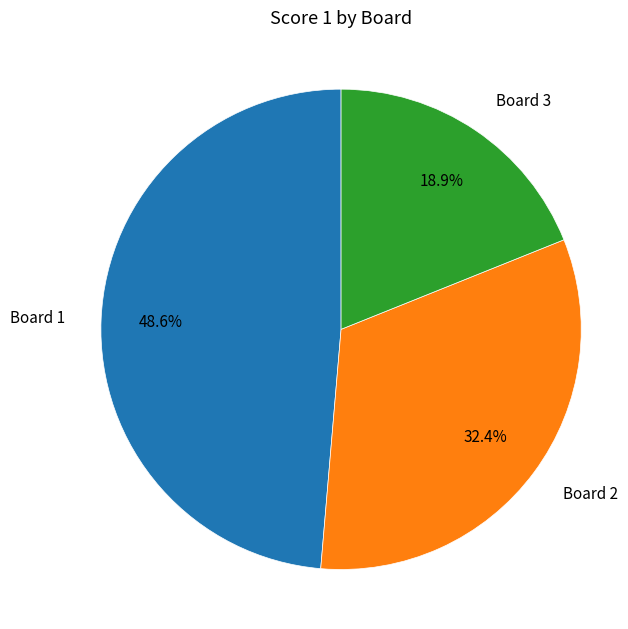

Is it true that Board 2 is 32% of the pie?

True